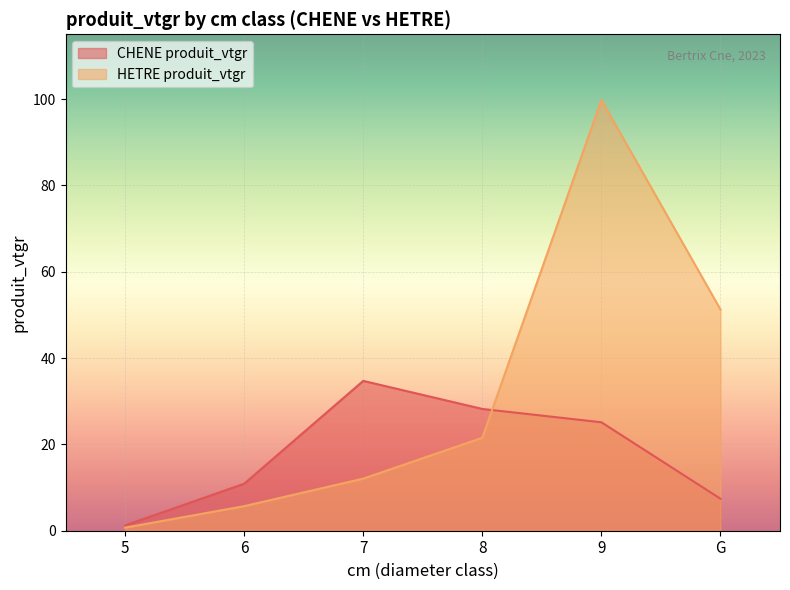

What is the label of the 1st point from the left?

5